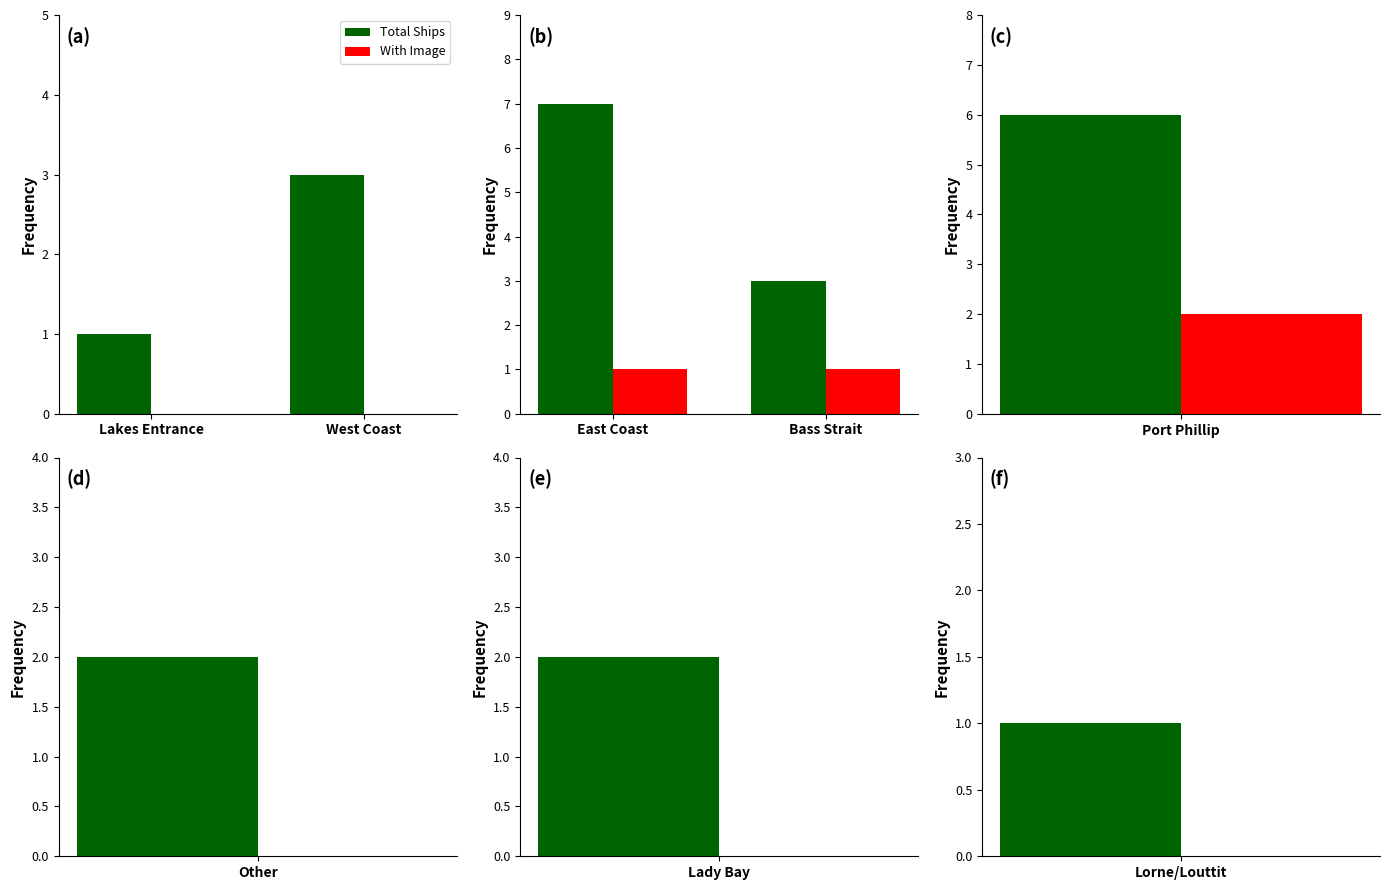

What is the maximum value for Total Ships?

7